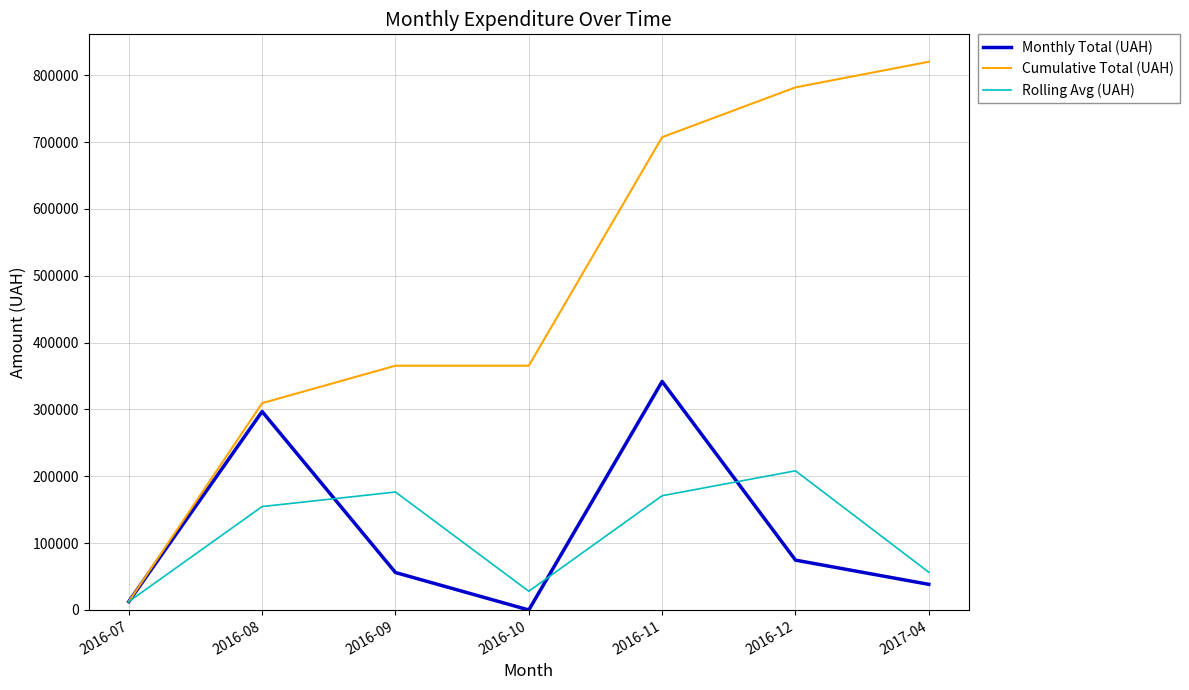

True or false: Monthly Total (UAH) has a value of 0.0 at 2016-10.

True